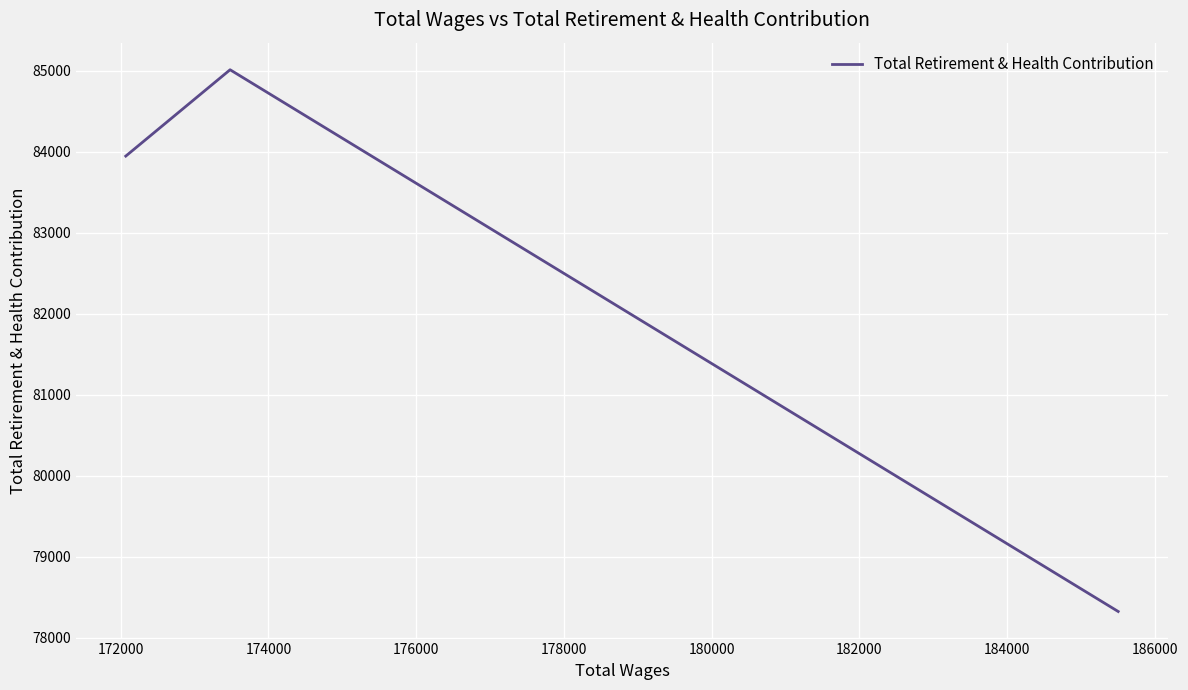

What is the minimum value shown in the chart?

78325